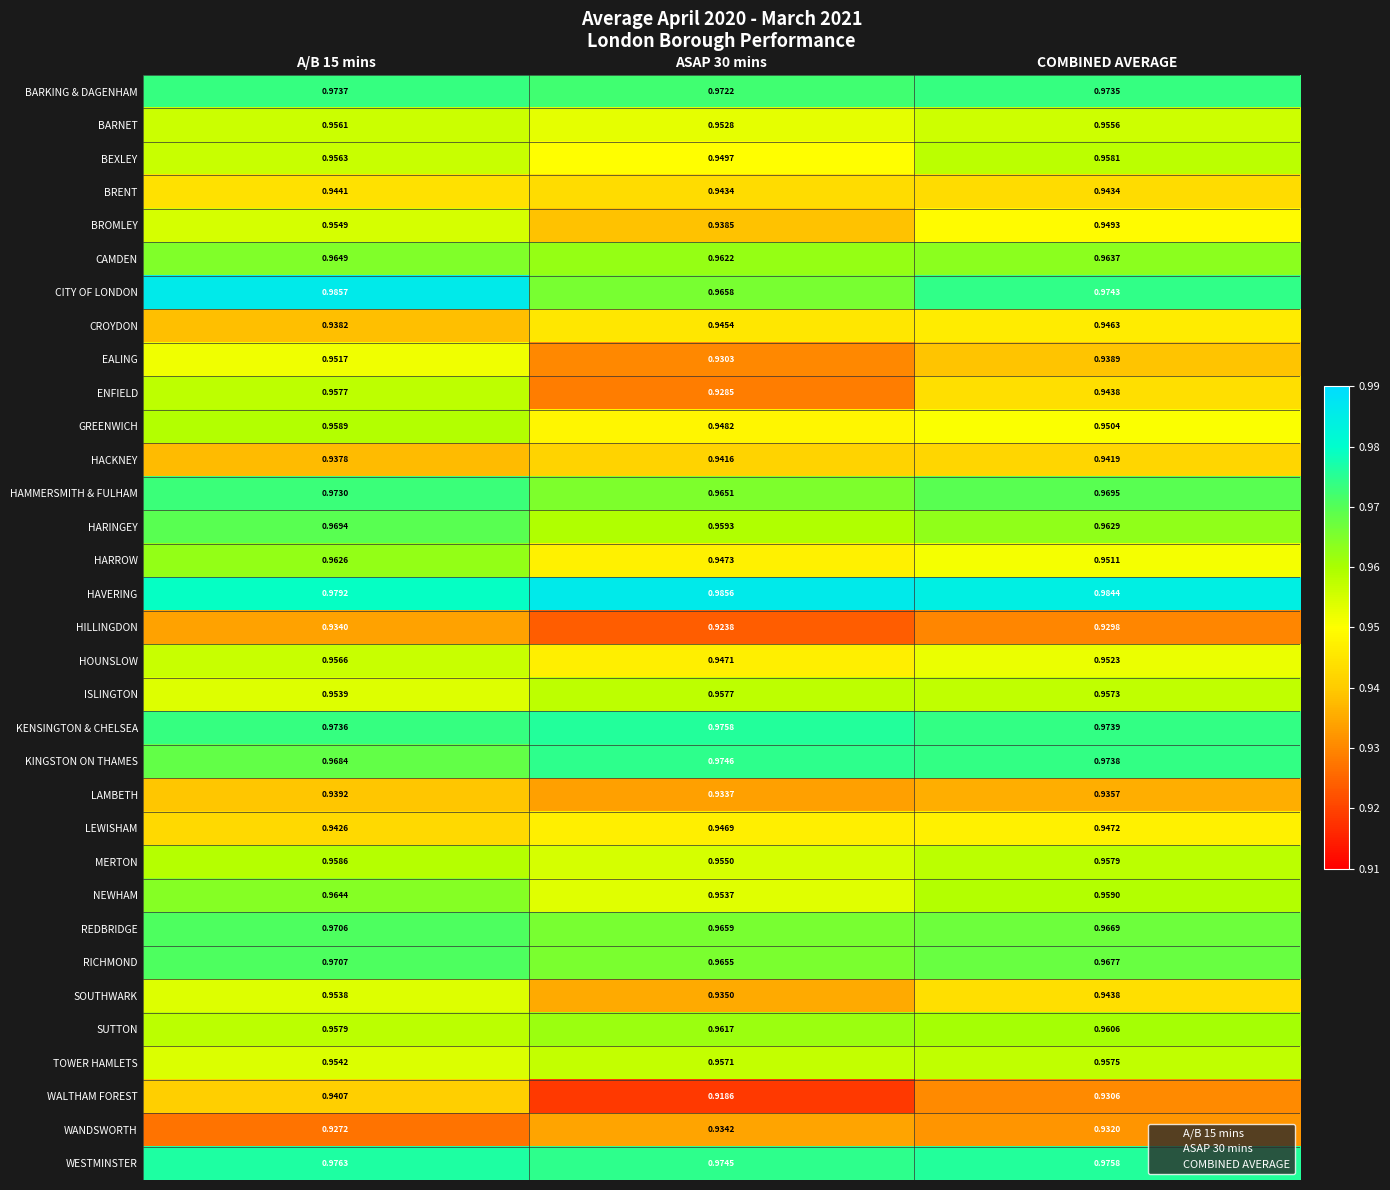

Which series has the largest total across all categories?

HAVERING